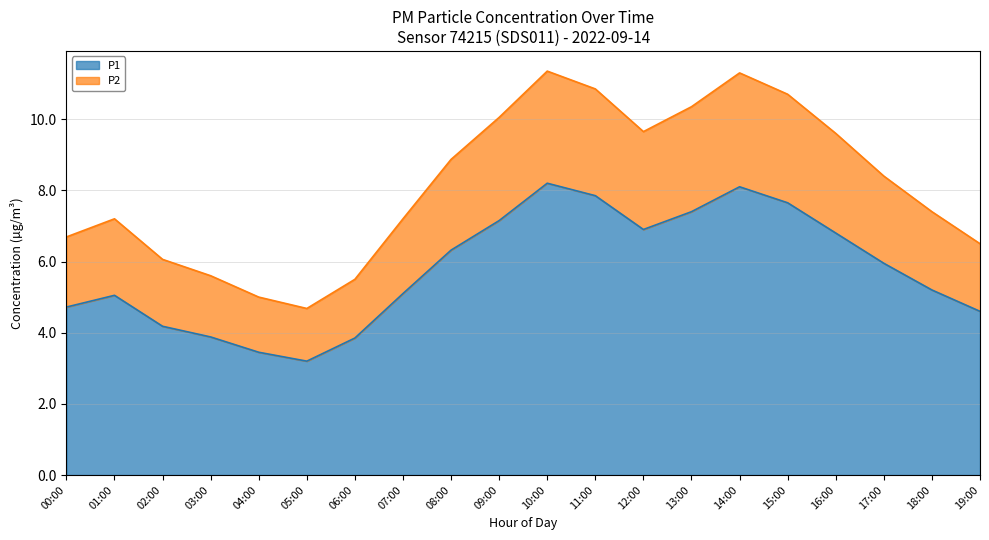

True or false: P1 has a value of 9.1 at 18:00.

False